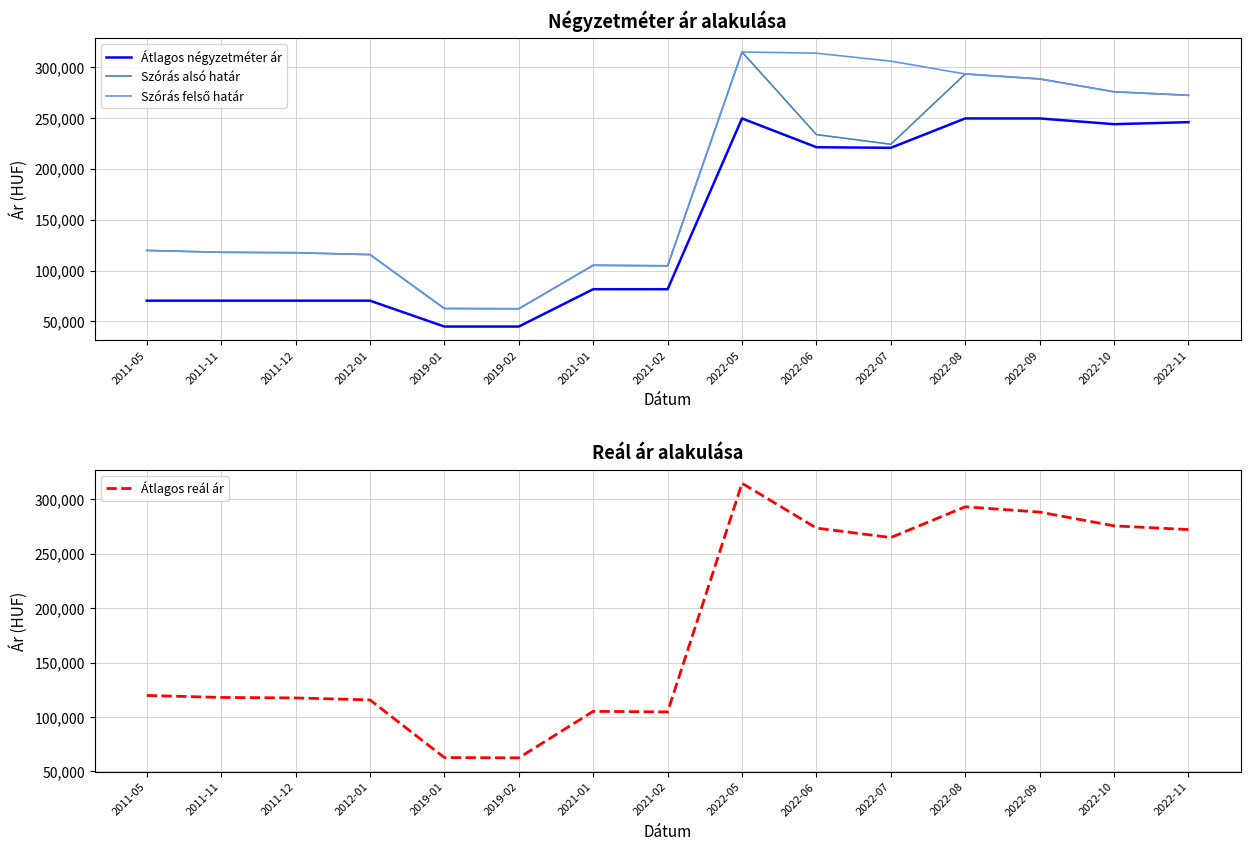

At how many categories does at least one series exceed 165780?

7